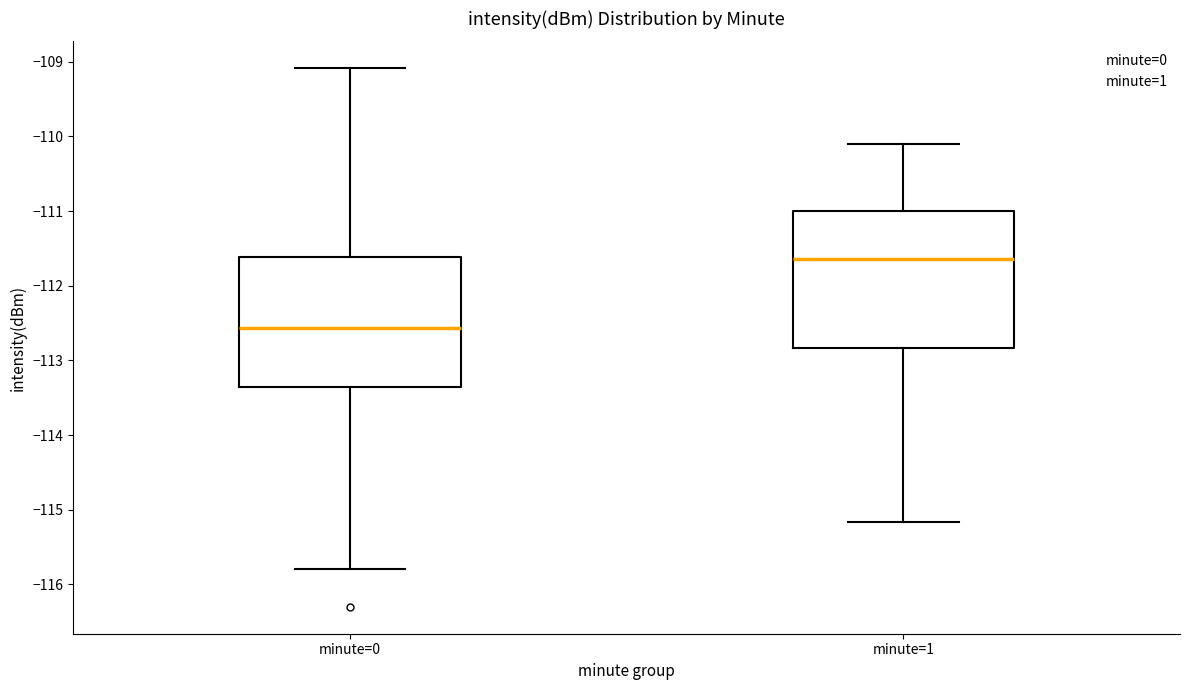

Which box has the lowest median line?

minute=0